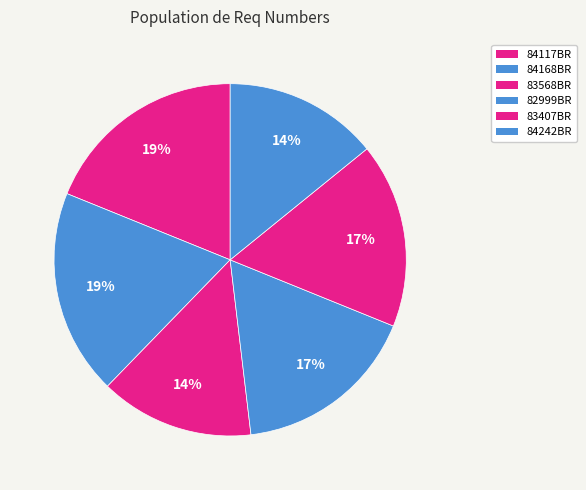

What is the change in value from 83407BR to 84242BR?

-0.2